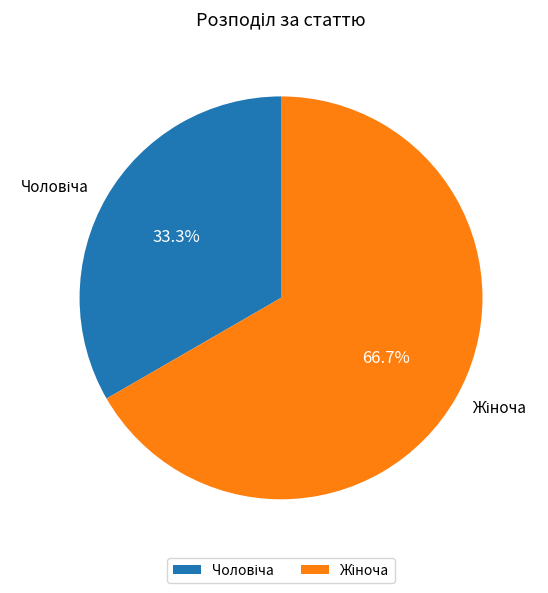

Is it true that Жіноча is 73% of the pie?

False